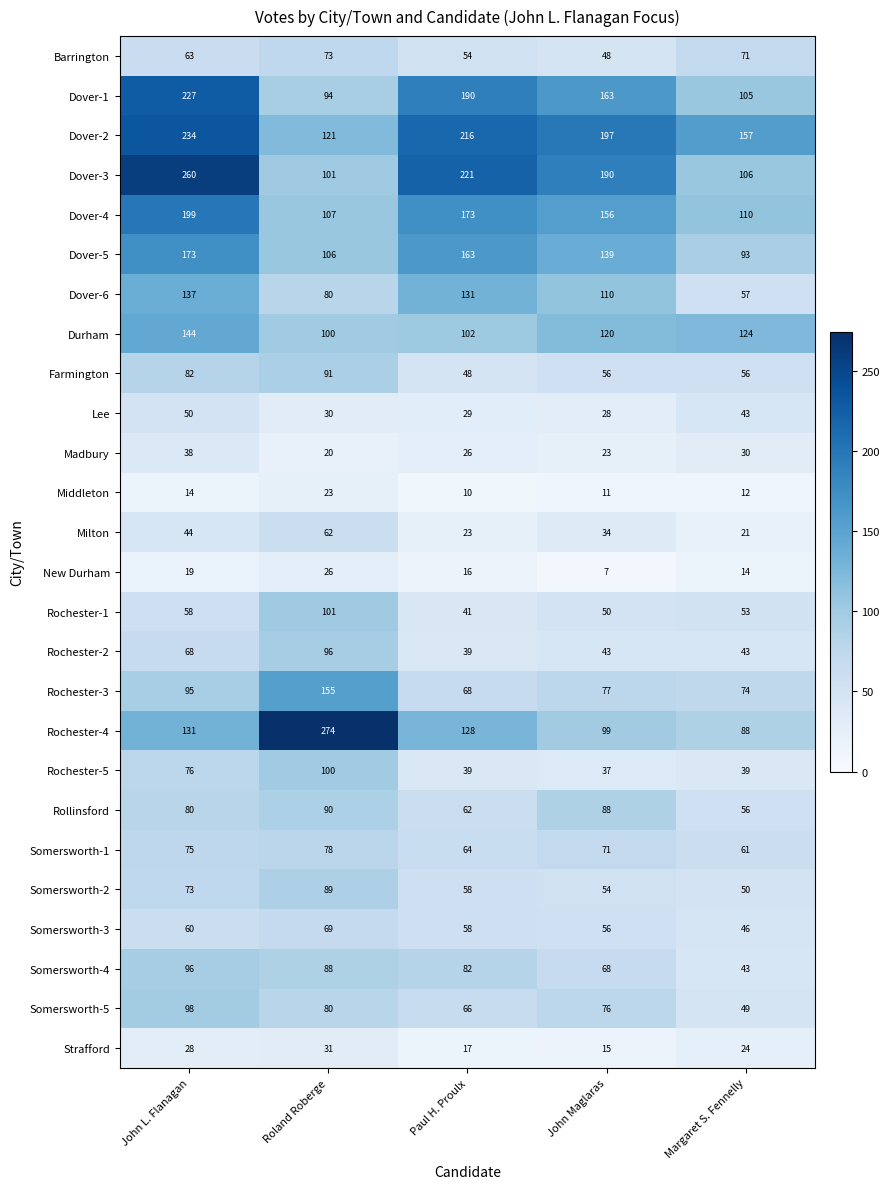

List the labels in order of Somersworth-1 value, smallest first.

Margaret S. Fennelly, Paul H. Proulx, John Maglaras, John L. Flanagan, Roland Roberge